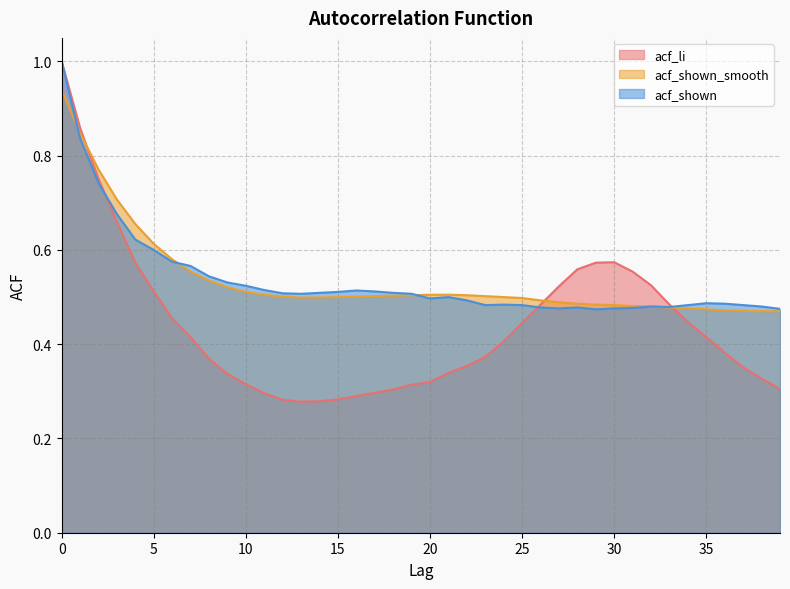

What are all the series names shown in the legend?

acf_li, acf_shown_smooth, acf_shown